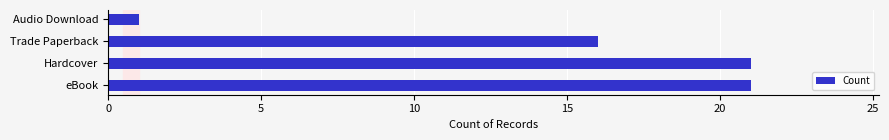

Between Audio Download and Hardcover, which is larger?

Hardcover